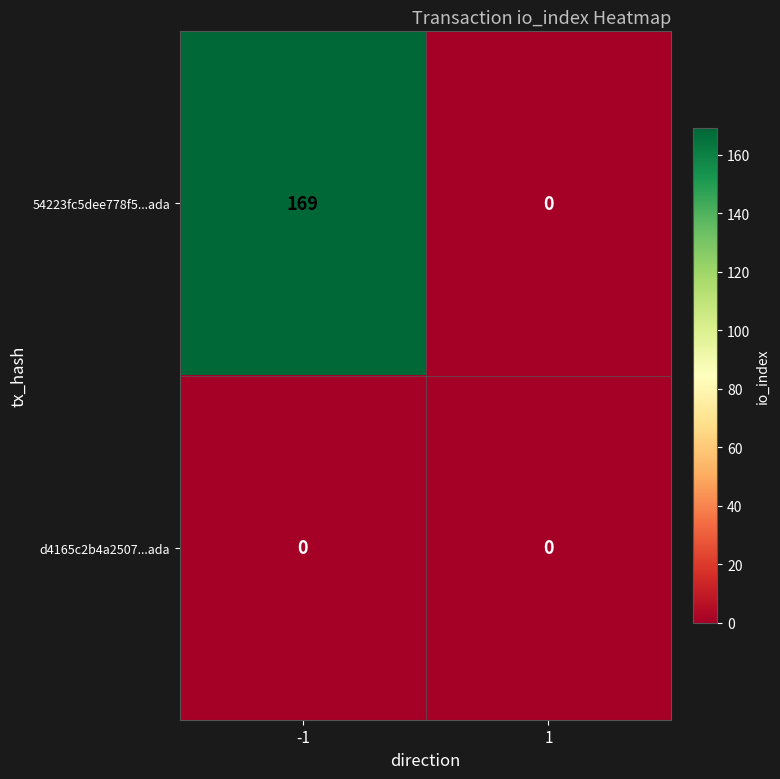

Which series changed the most between -1 and 1?

54223fc5dee778f5...ada